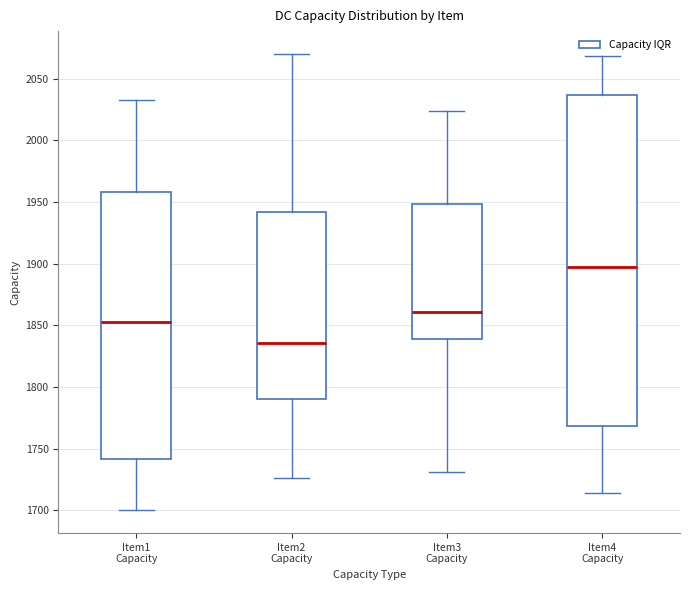

Reading left to right, read every box against the y-axis: the position of its median line, the range the box covers, and the ends of its whiskers. The values are not printed on the chart, so give them approximately, as read against the axis.

Item1 Capacity: median 1855, box 1740 to 1960, whiskers 1700 to 2035
Item2 Capacity: median 1835, box 1790 to 1940, whiskers 1725 to 2070
Item3 Capacity: median 1860, box 1840 to 1950, whiskers 1730 to 2025
Item4 Capacity: median 1900, box 1770 to 2035, whiskers 1715 to 2070